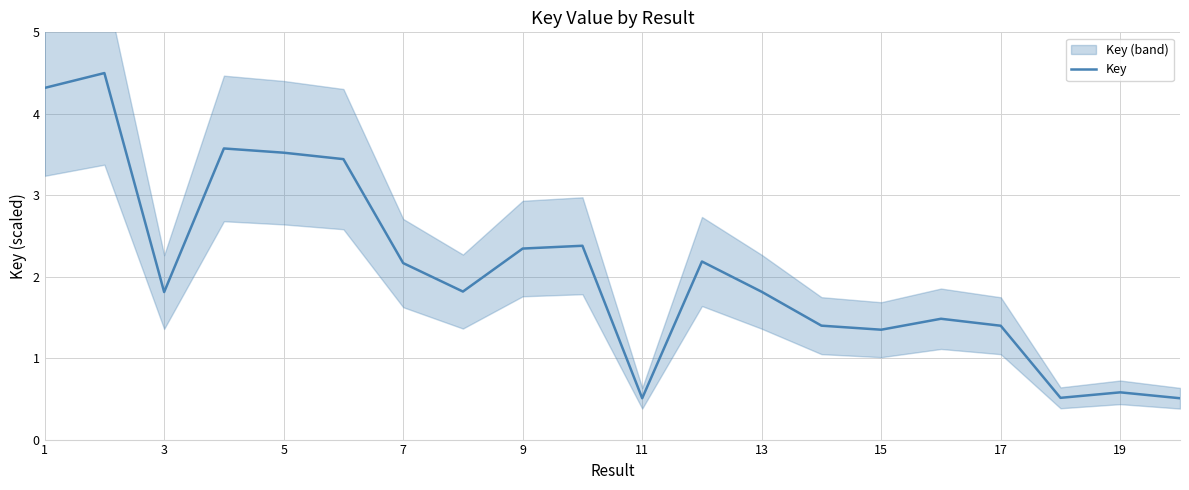

True or false: Key has a value of 2.2 at 7.

True